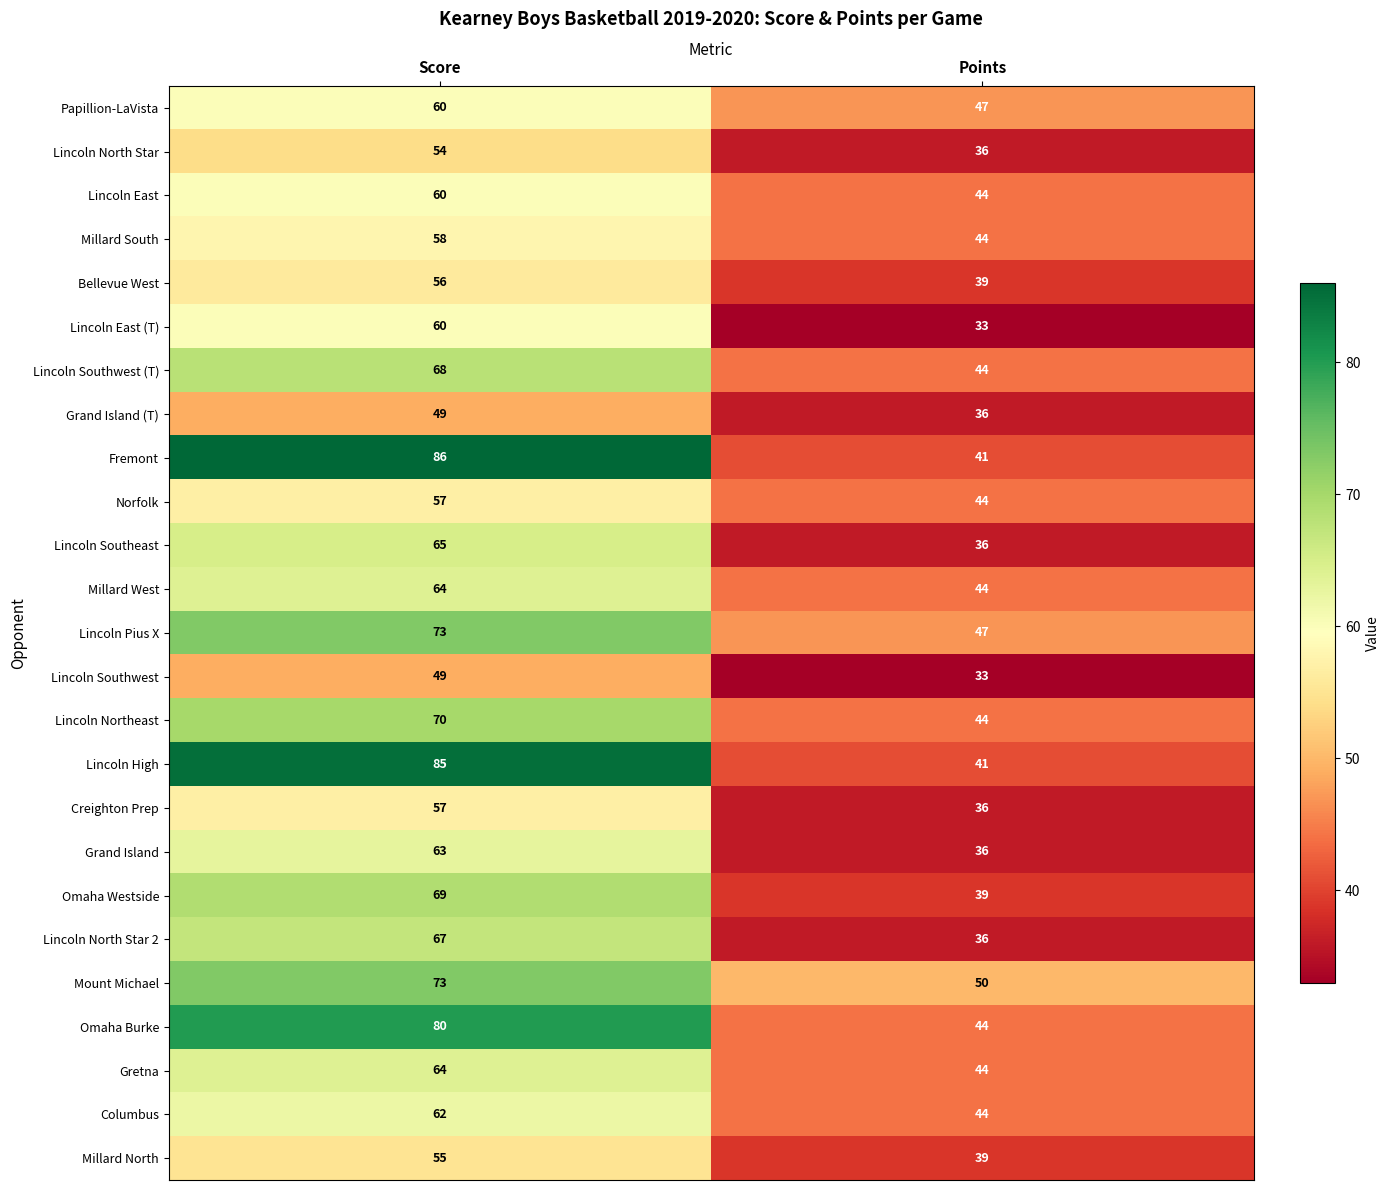

How many distinct data groups are displayed?

25